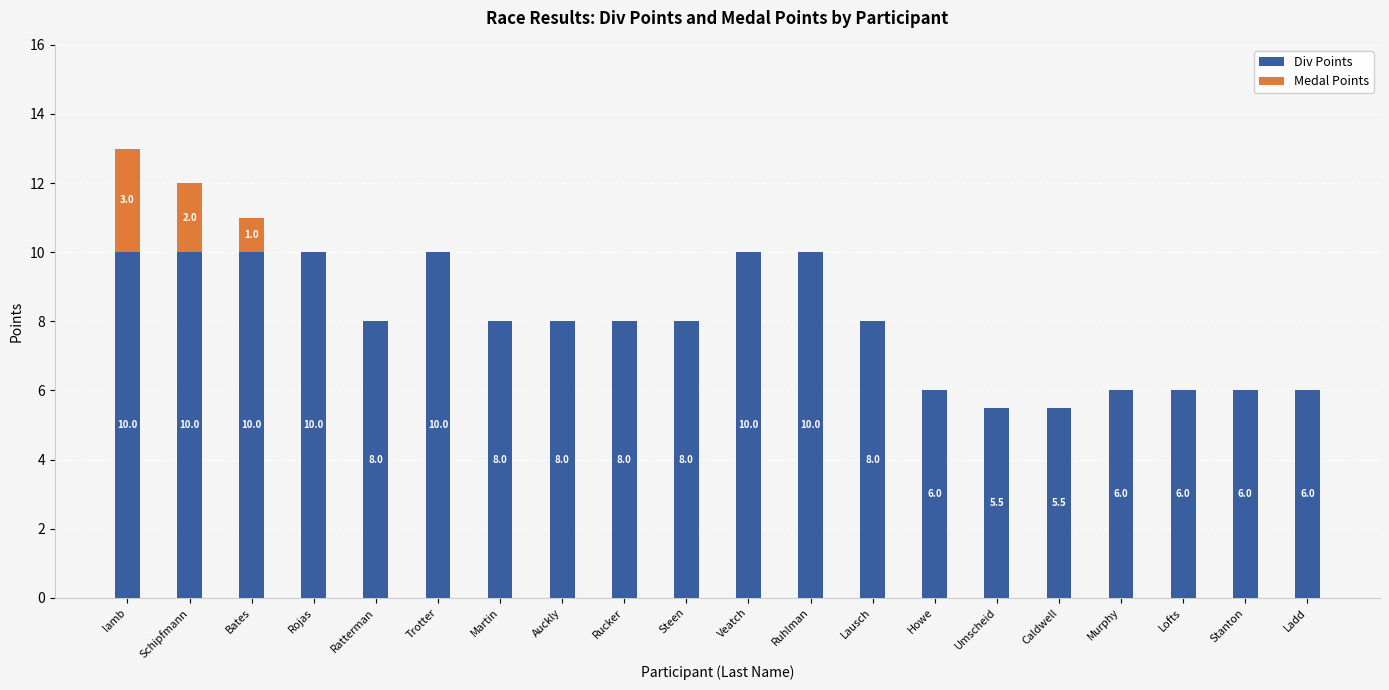

What is the highest value of the Div Points series?

10.0